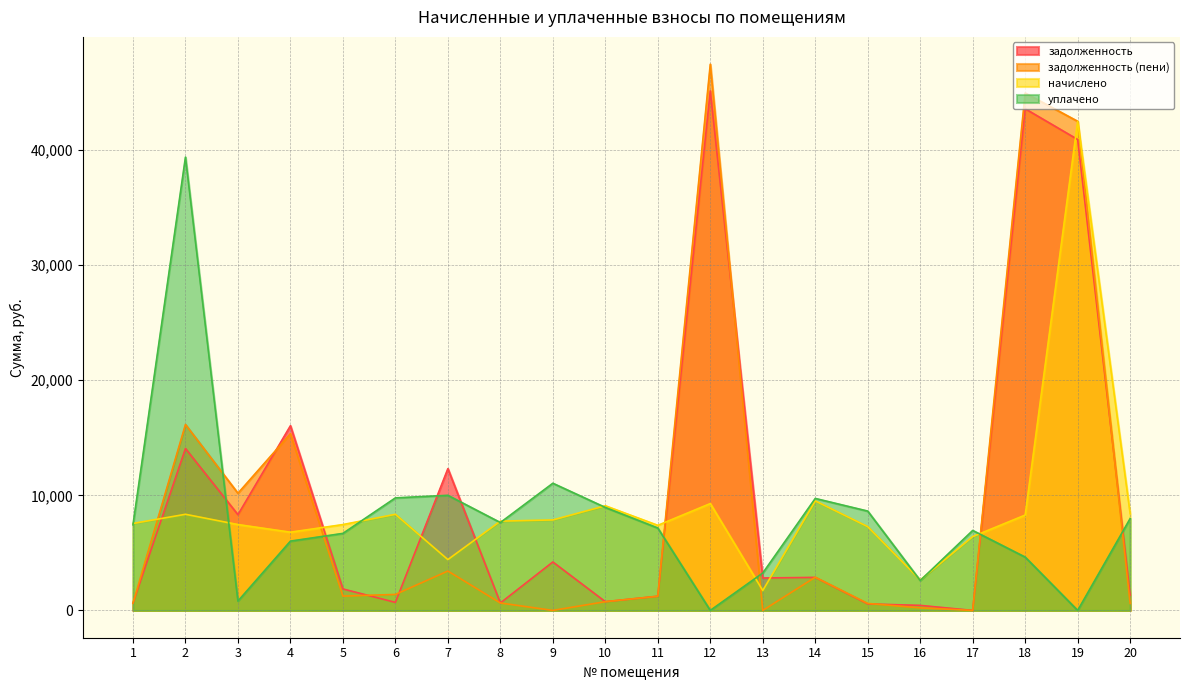

Is the value of задолженность (пени) at 19 greater than the value of задолженность at 11?

Yes